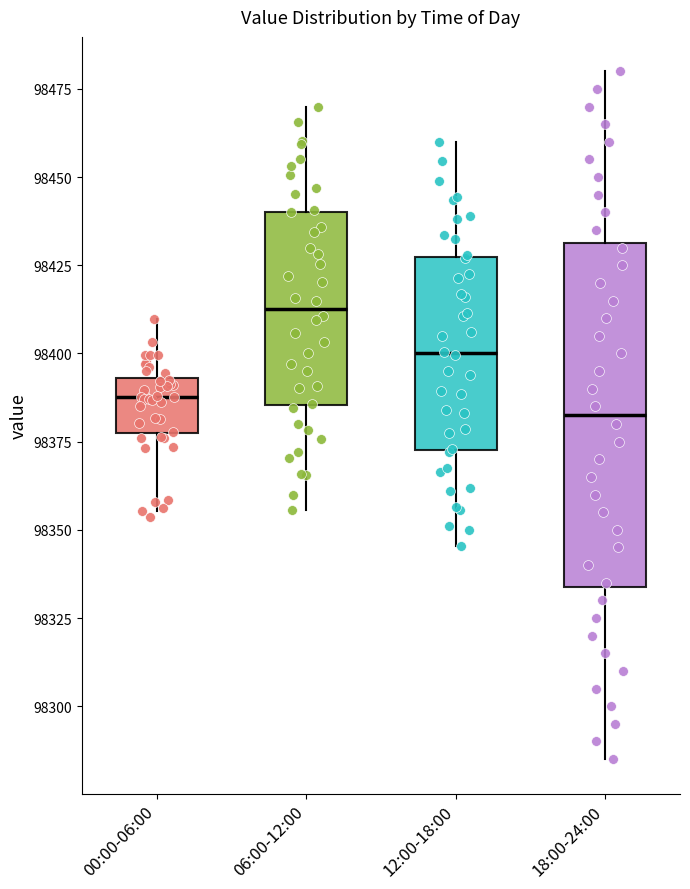

Reading left to right, read every box against the y-axis: the position of its median line, the range the box covers, and the ends of its whiskers. The values are not printed on the chart, so give them approximately, as read against the axis.

00:00-06:00: median 98390, box 98375 to 98395, whiskers 98355 to 98410
06:00-12:00: median 98415, box 98385 to 98440, whiskers 98355 to 98470
12:00-18:00: median 98400, box 98375 to 98425, whiskers 98345 to 98460
18:00-24:00: median 98385, box 98335 to 98430, whiskers 98285 to 98480